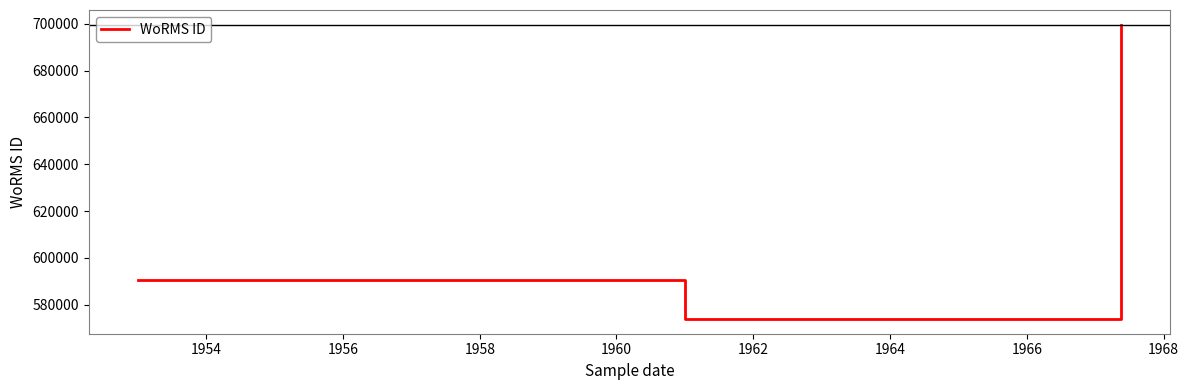

Reading left to right, list all the values displayed in this chart.

590558	590558	573854	699620